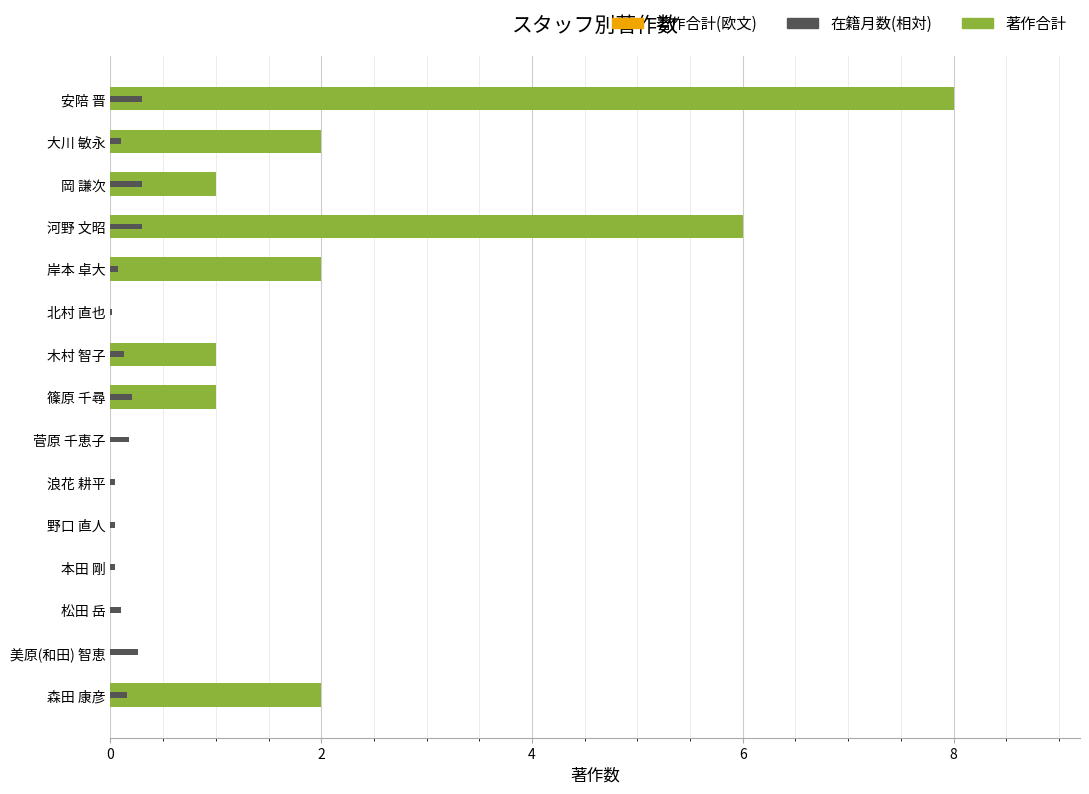

What is the sum of all 在籍月数(相対) values?

2.2